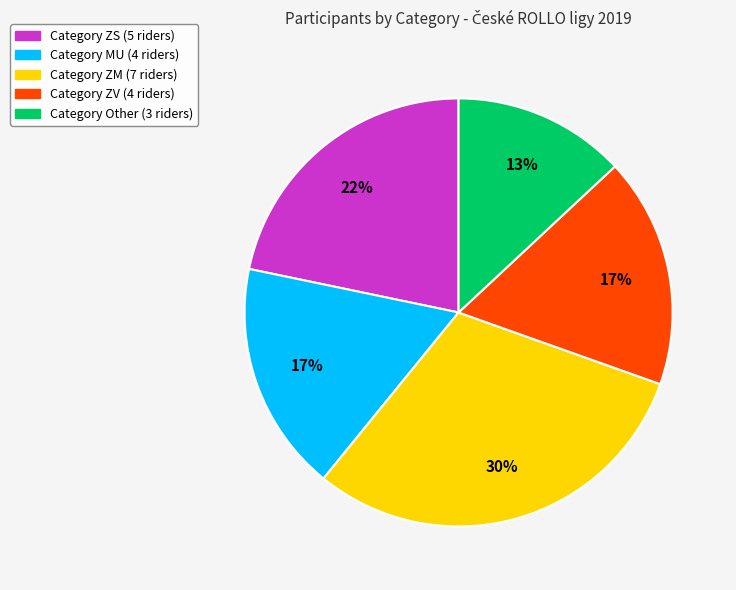

Is there a majority slice in this chart?

No